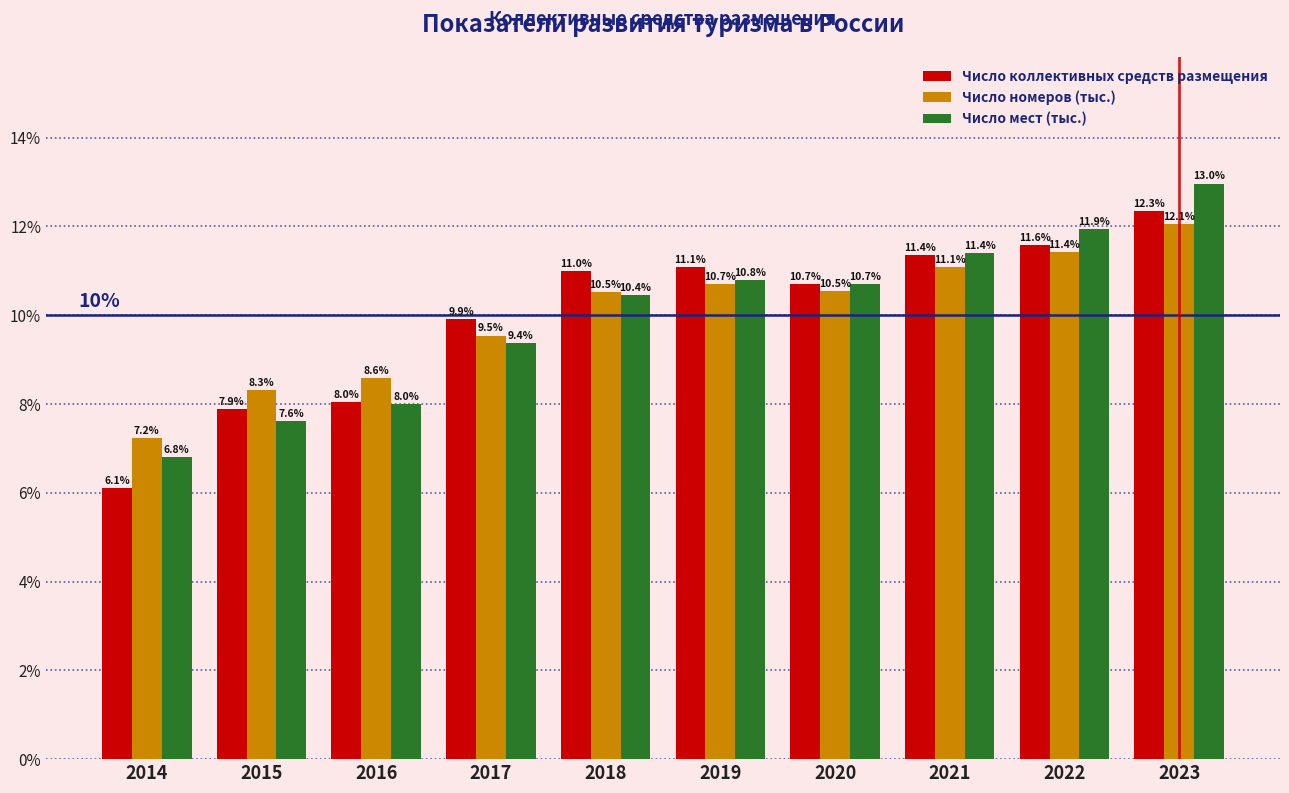

Reading left to right, list all the values displayed in this chart.

Число коллективных средств размещения: 6.1	7.9	8.0	9.9	11.0	11.1	10.7	11.4	11.6	12.3
Число номеров (тыс.): 7.2	8.3	8.6	9.5	10.5	10.7	10.5	11.1	11.4	12.1
Число мест (тыс.): 6.8	7.6	8.0	9.4	10.4	10.8	10.7	11.4	11.9	13.0